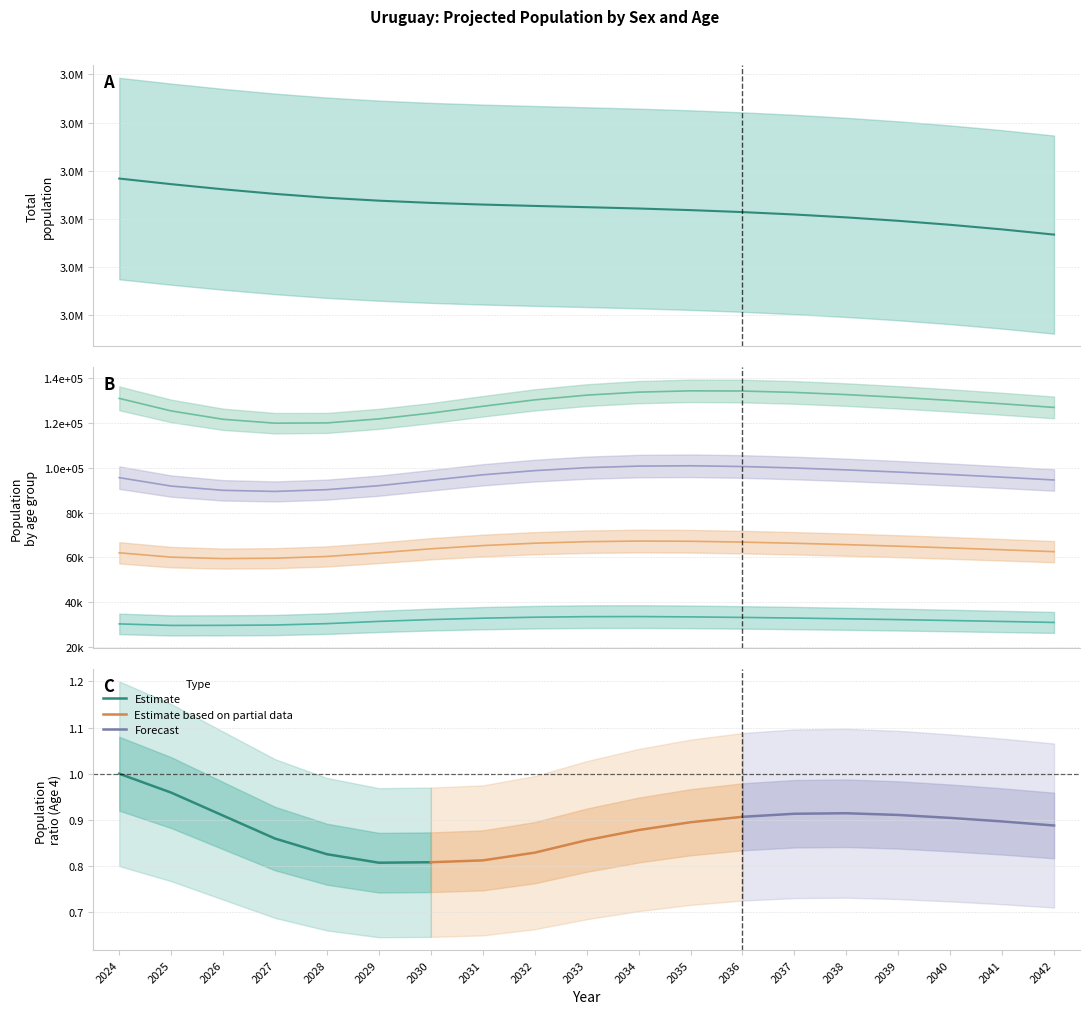

How many series are shown in this chart?

4